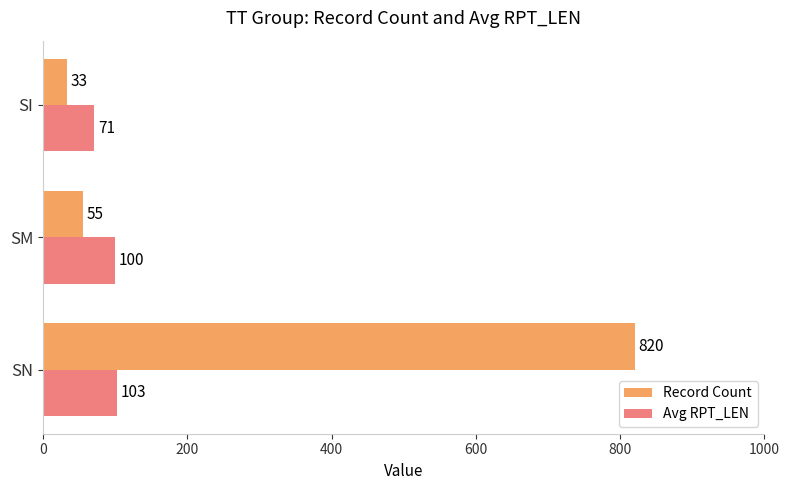

At which label does Record Count reach its minimum?

SI